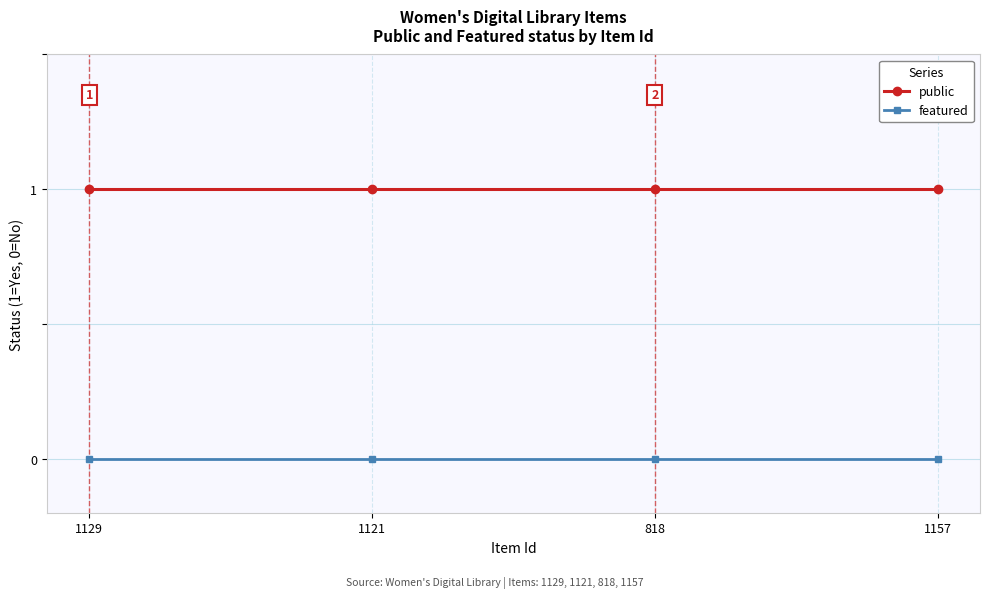

Reading left to right, list all the values displayed in this chart.

public: 1	1	1	1
featured: 0	0	0	0